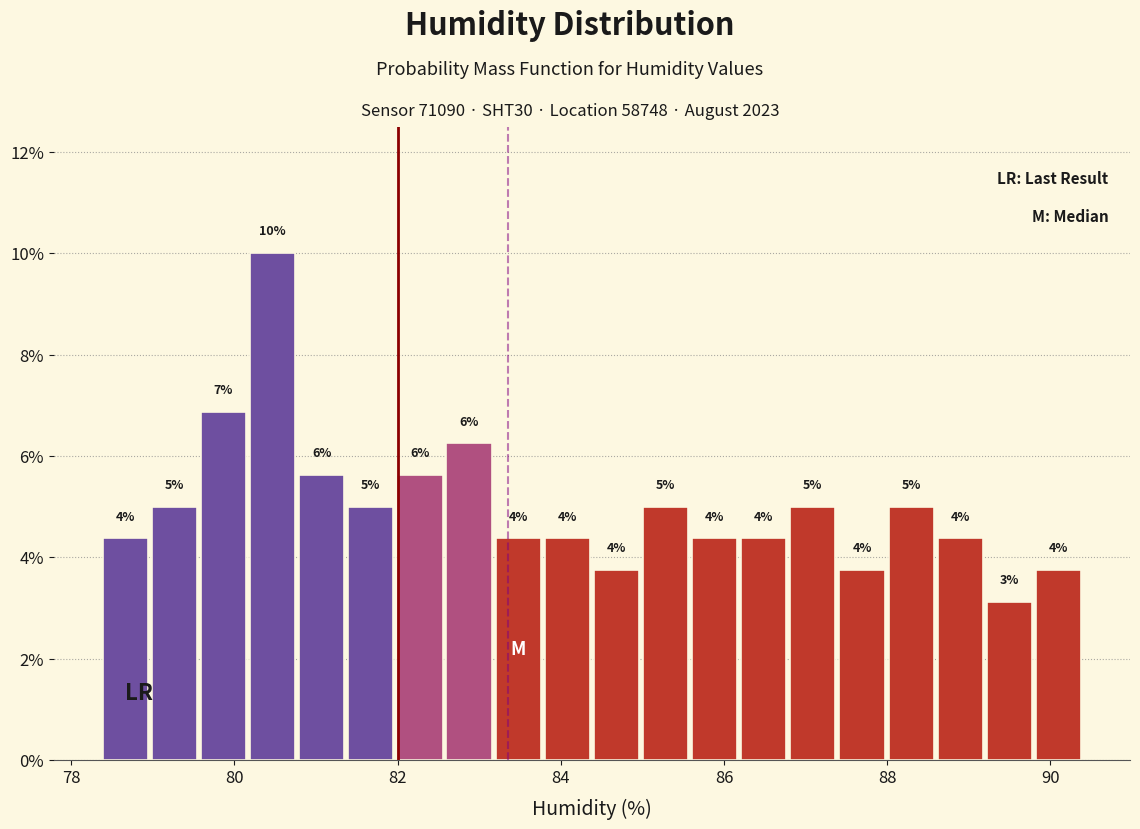

Around what value on the x-axis is the tallest bar? Give the approximate position of its centre, as read against the axis.

80.4